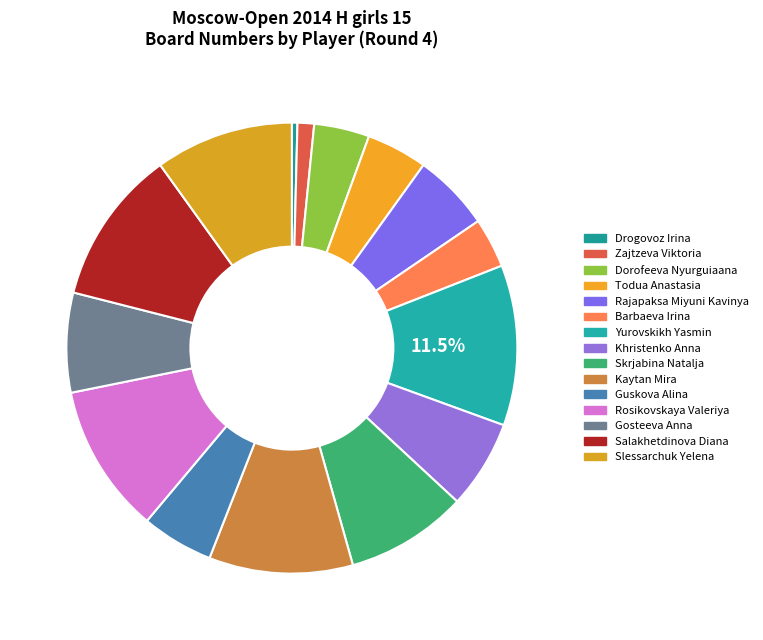

How many segments does this pie chart have?

15